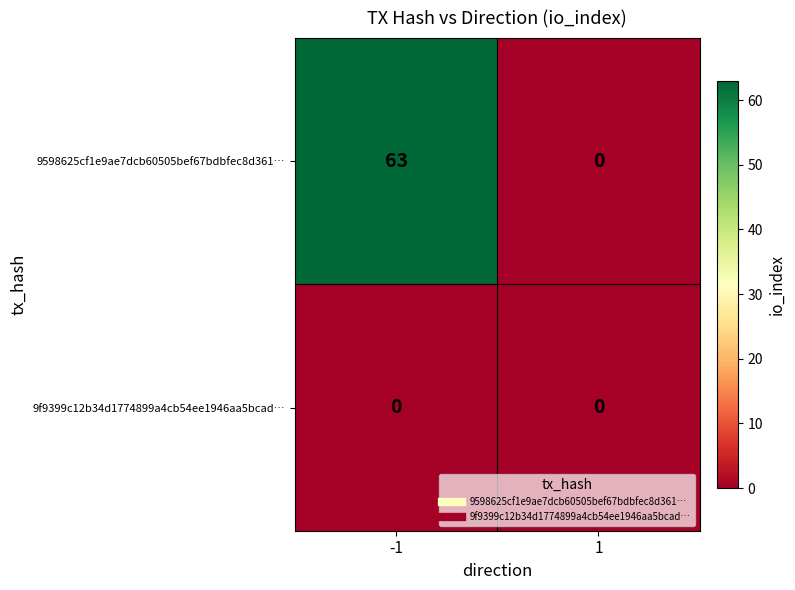

Which series has the largest range (max minus min)?

9598625cf1e9ae7dcb60505bef67bdbfec8d361…